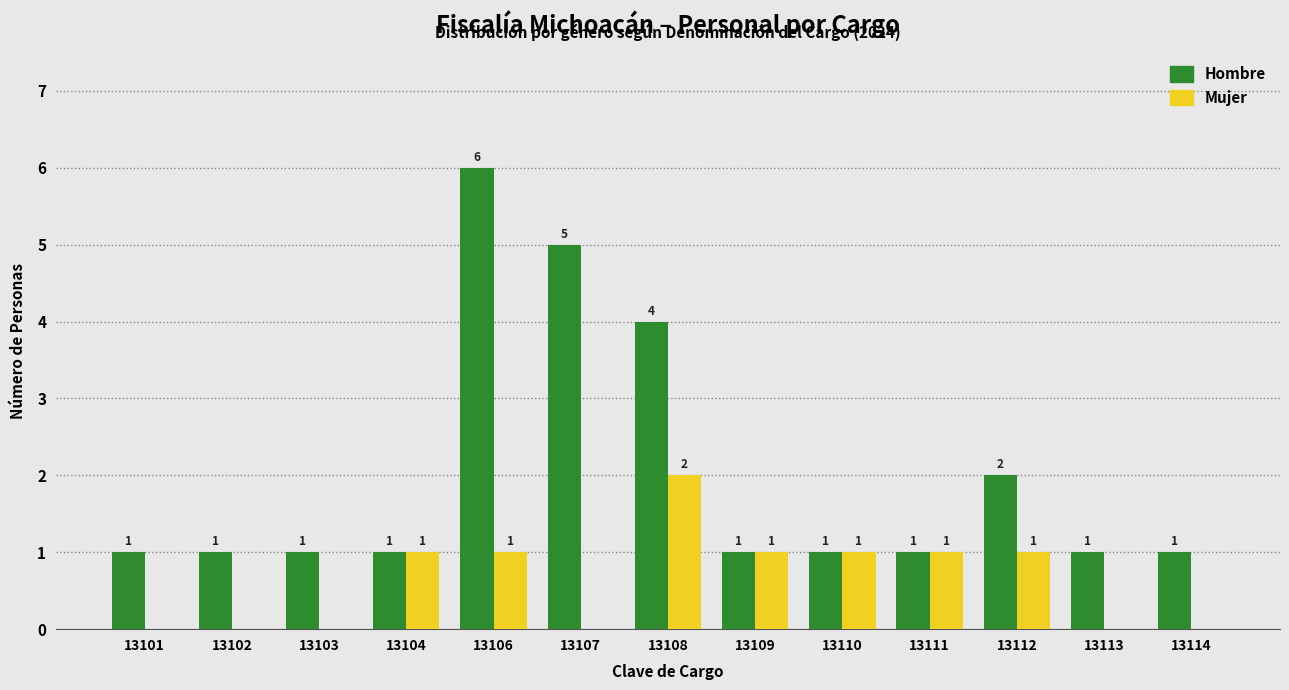

True or false: Mujer has a value of -1 at 13114.

False